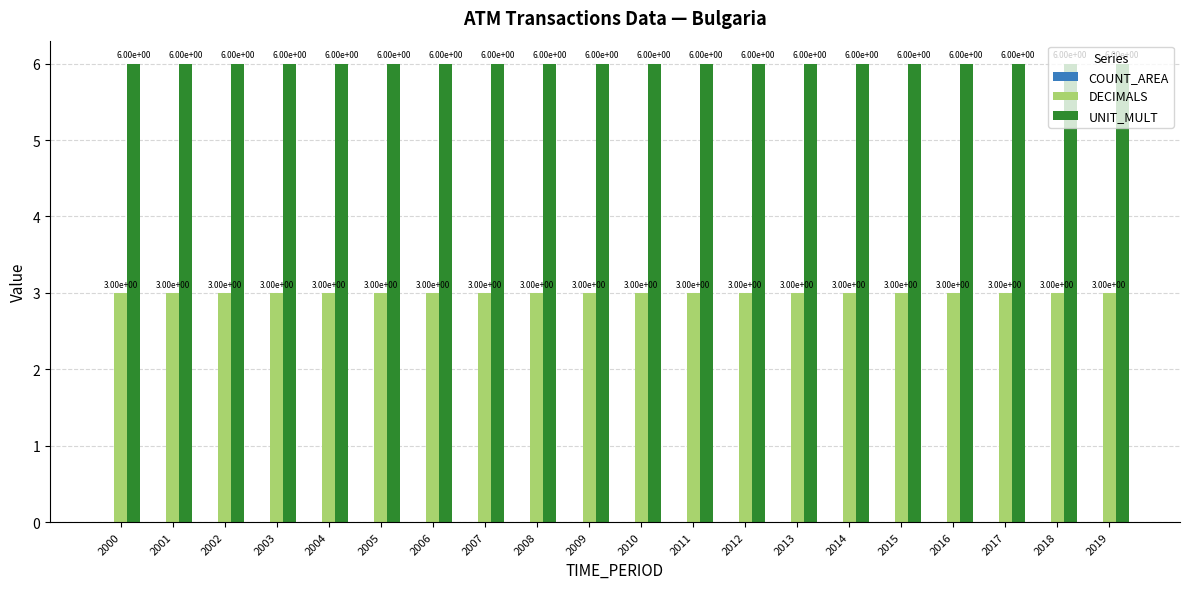

The DECIMALS series shows 3 at 2014. True or false?

True